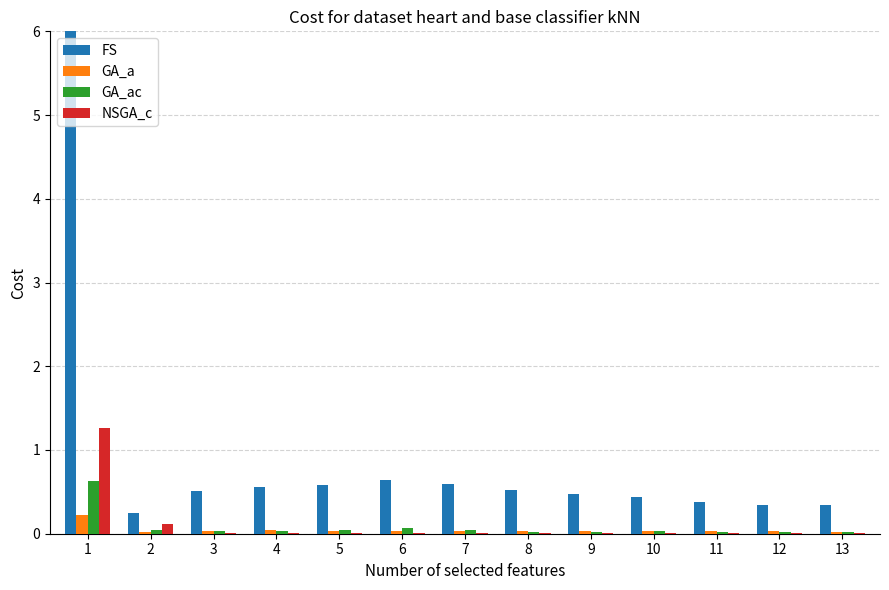

Is the value of NSGA_c at 1 greater than the value of FS at 7?

Yes